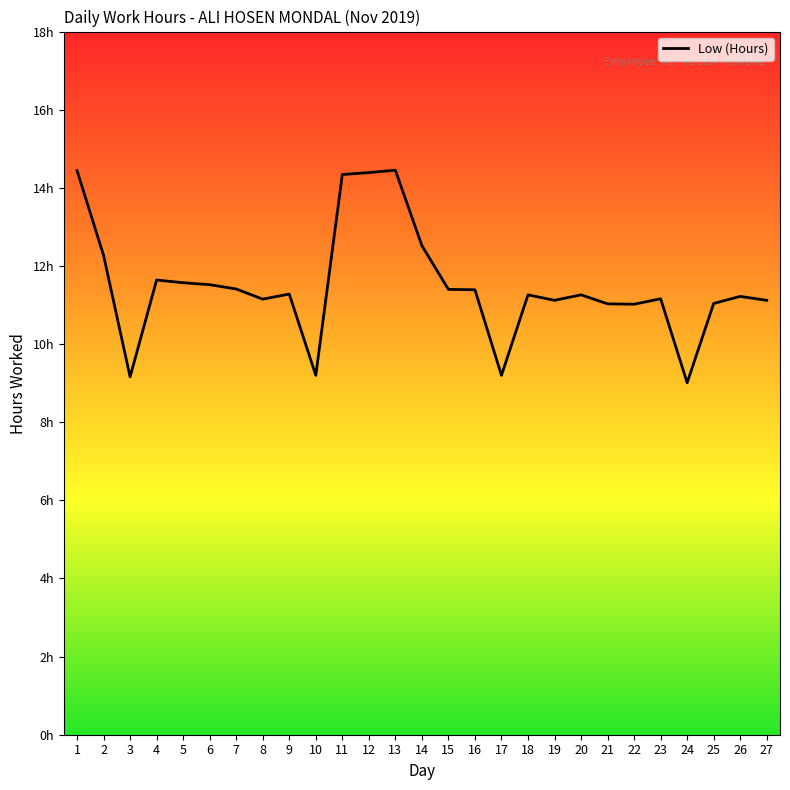

Reading right to left, list all the values displayed in this chart.

27=11.1	26=11.2	25=11.0	24=9.0	23=11.2	22=11.0	21=11.0	20=11.3	19=11.1	18=11.3	17=9.2	16=11.4	15=11.4	14=12.5	13=14.4	12=14.4	11=14.3	10=9.2	9=11.3	8=11.2	7=11.4	6=11.5	5=11.6	4=11.6	3=9.2	2=12.3	1=14.4